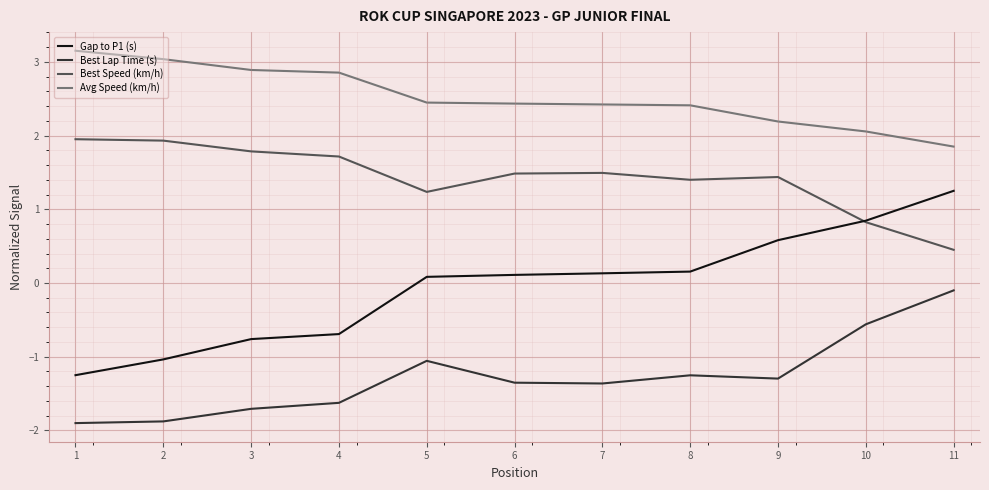

What is the total value across all series at 11?

3.5